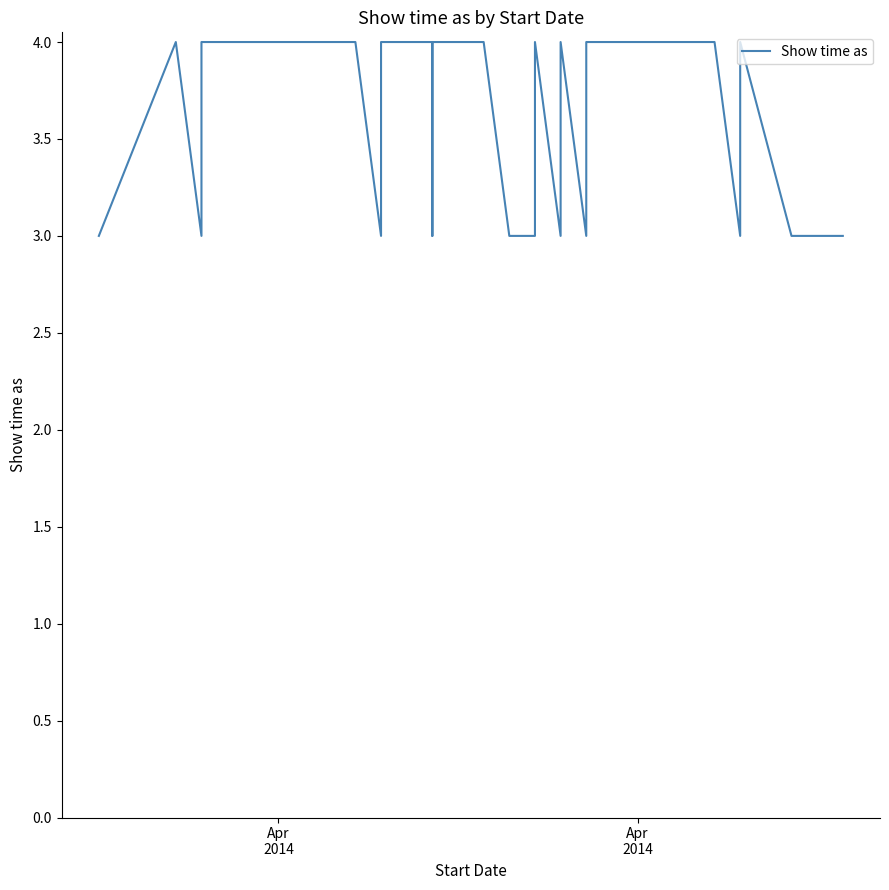

What is the sum of all values?

118